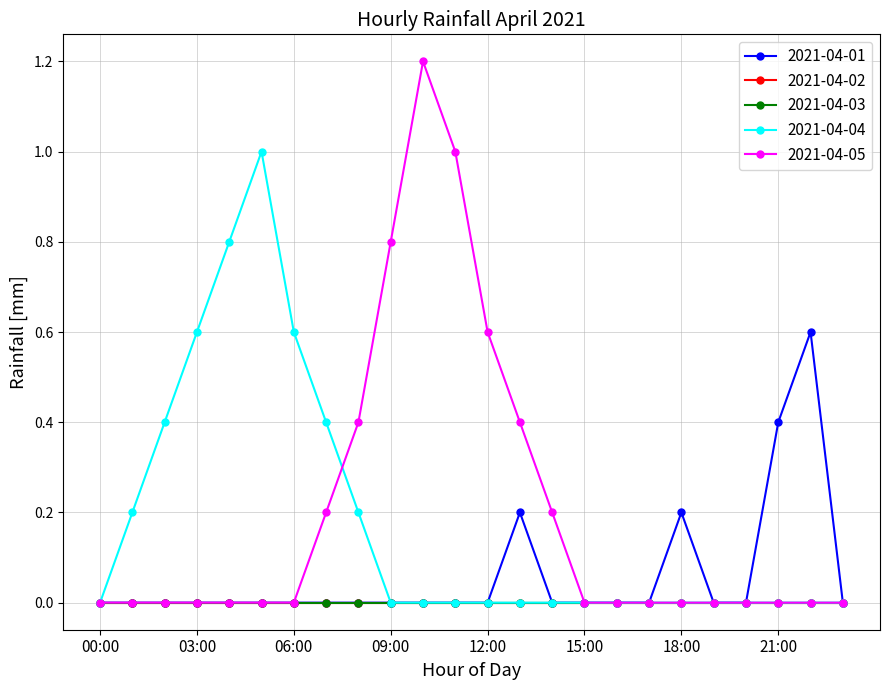

At which label does 2021-04-04 reach its peak?

05:00